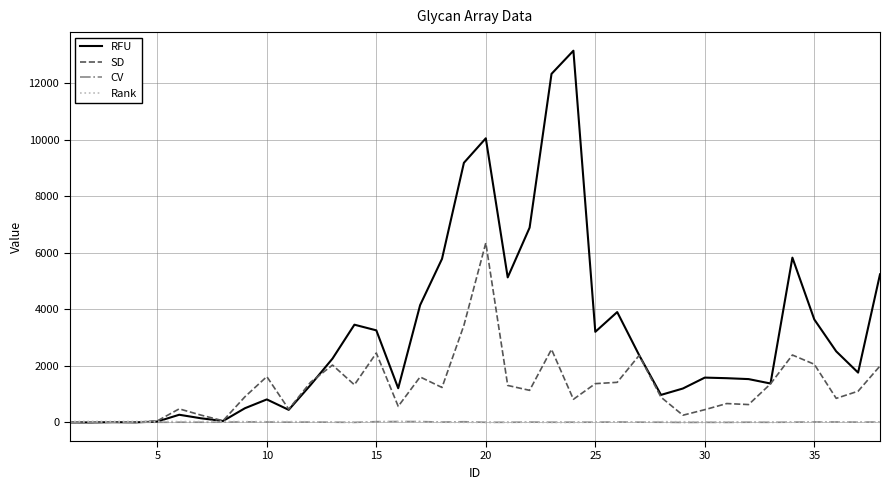

Does the chart display data point markers on the line(s)?

No